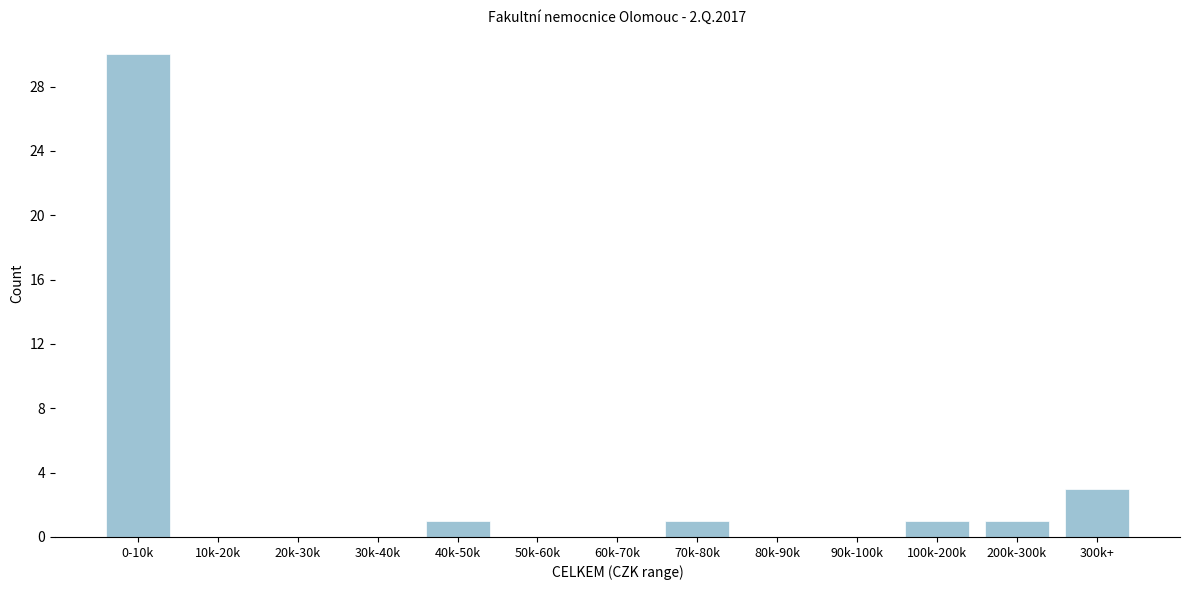

Reading left to right, extract all data points from this chart.

0-10k=30	10k-20k=0	20k-30k=0	30k-40k=0	40k-50k=1	50k-60k=0	60k-70k=0	70k-80k=1	80k-90k=0	90k-100k=0	100k-200k=1	200k-300k=1	300k+=3